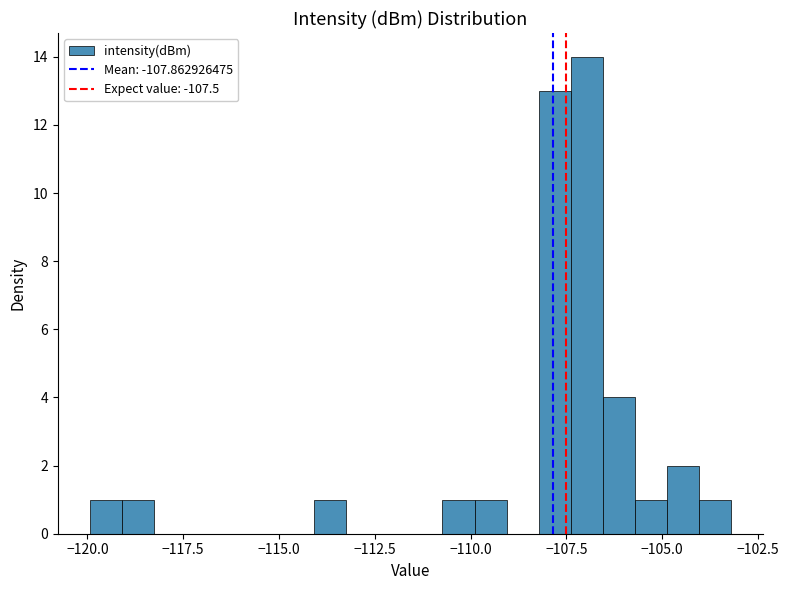

Read against the x-axis, roughly where is the centre of the tallest bar?

-107.0